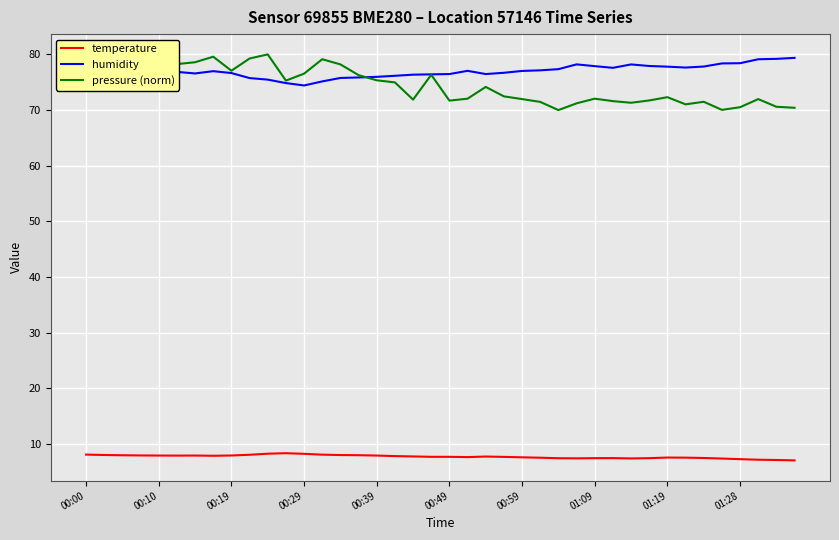

True or false: pressure (norm) and temperature cross at least once.

False